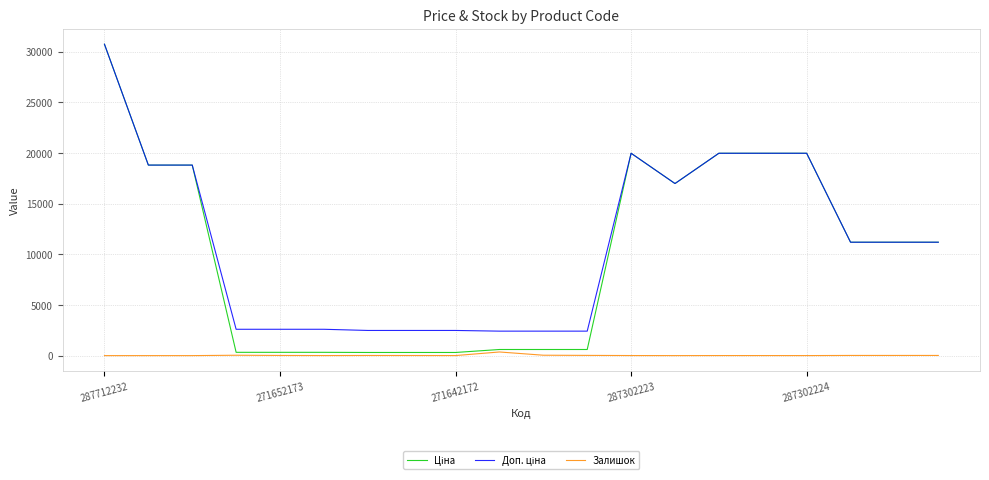

What is the maximum value shown in the chart?

30717.1